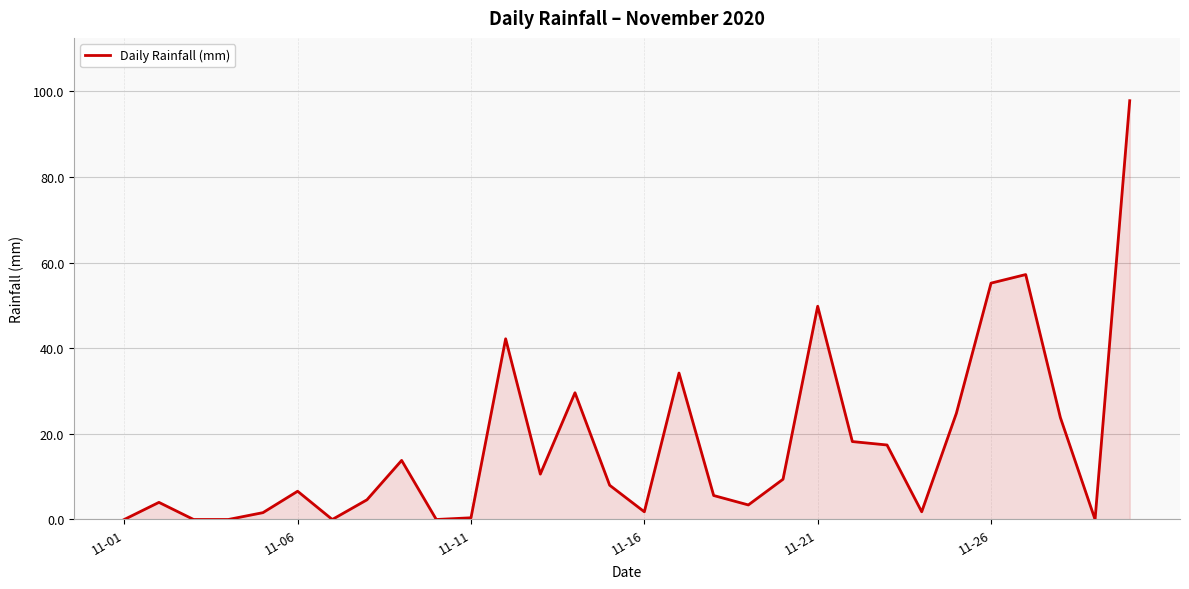

What is the difference between the maximum and minimum values?

97.8